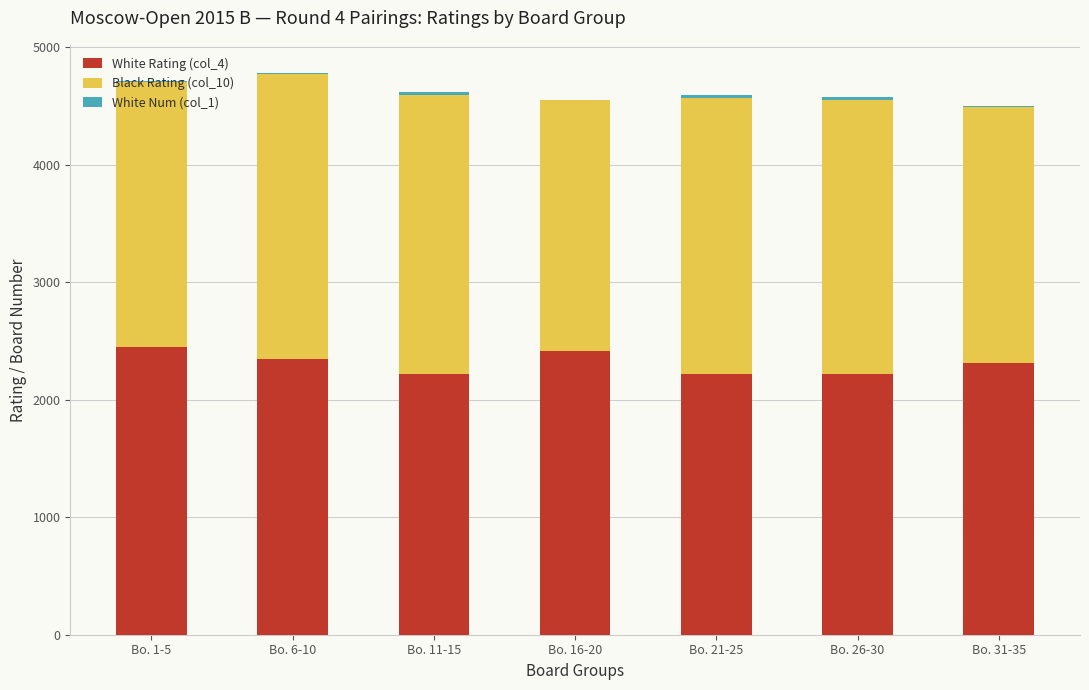

Are the bars horizontal?

No